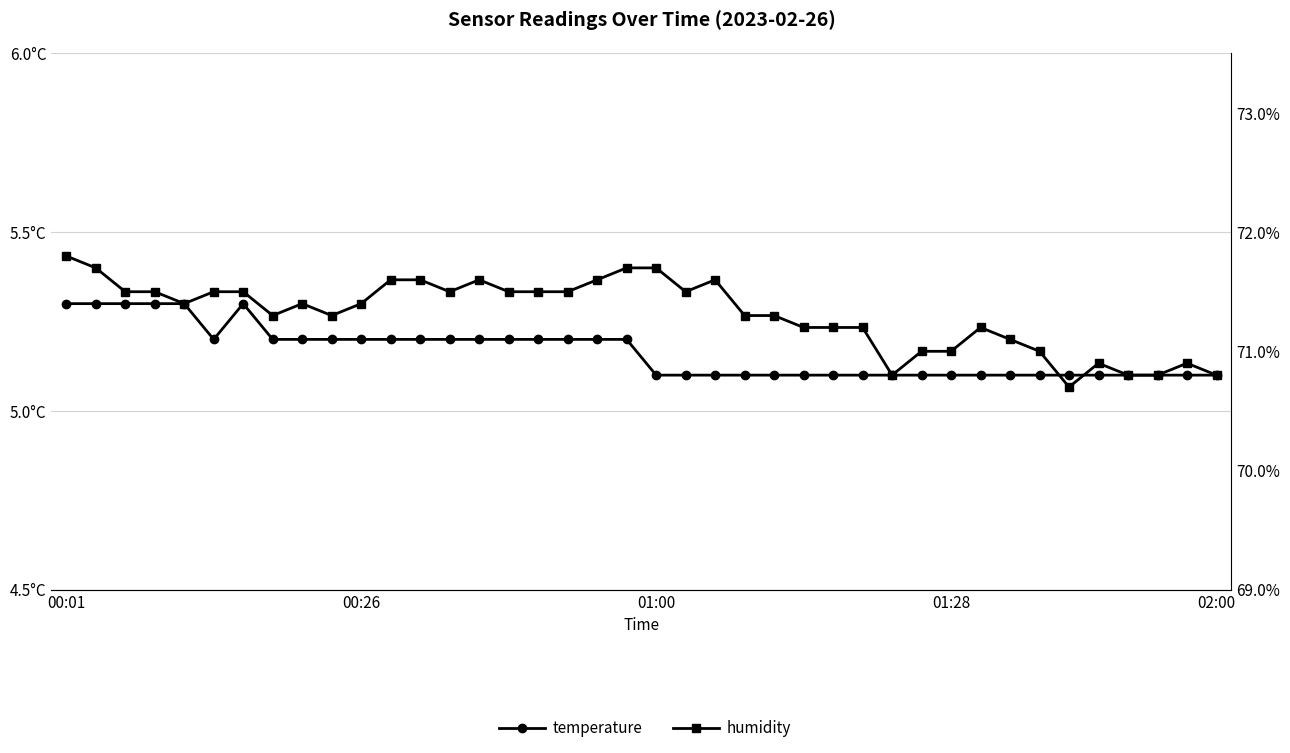

What are all the series names shown in the legend?

temperature, humidity